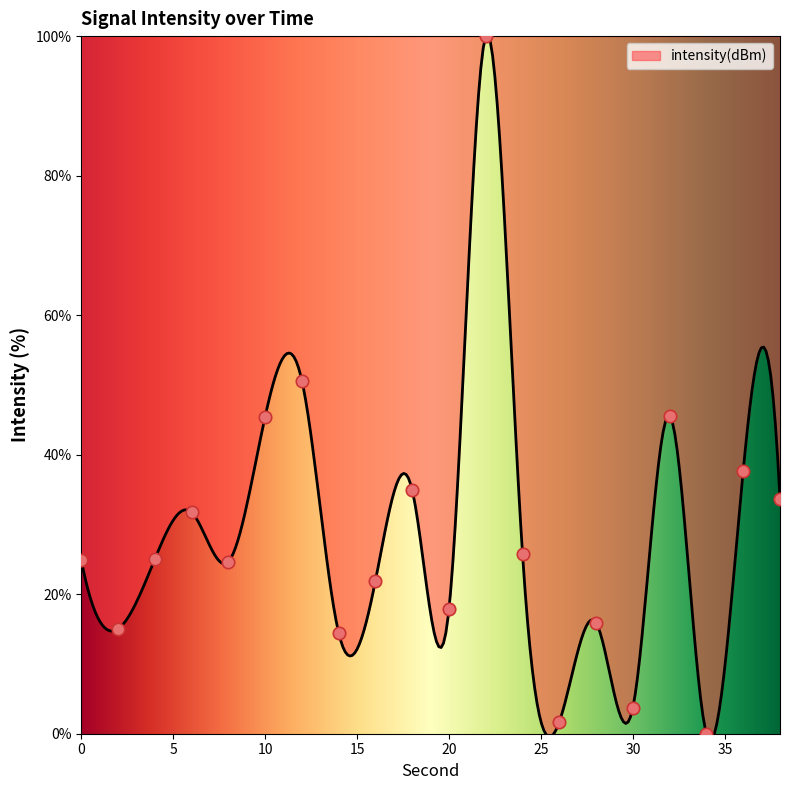

What is the change in value from 16 to 38?

+11.7